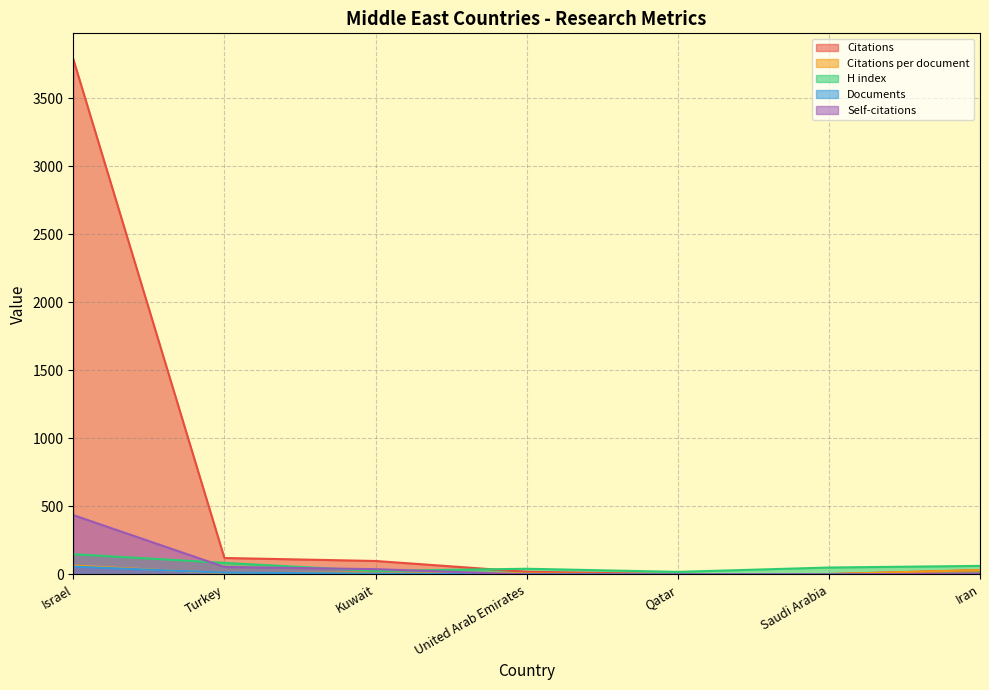

At which label does Citations first exceed 32?

Israel